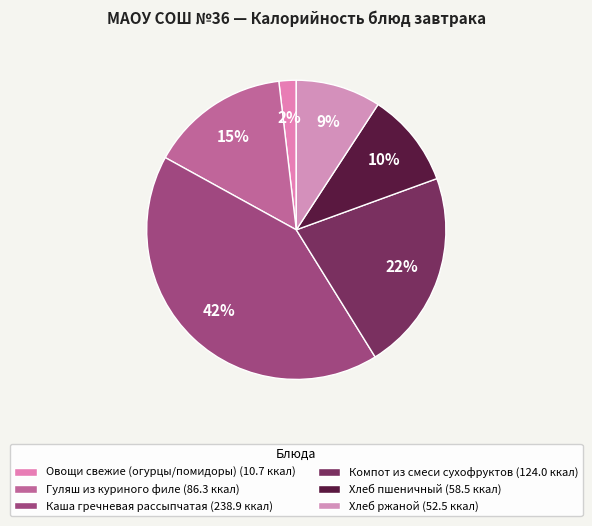

To the nearest percent, what is the combined percentage of Каша гречневая рассыпчатая and Хлеб ржаной?

51%